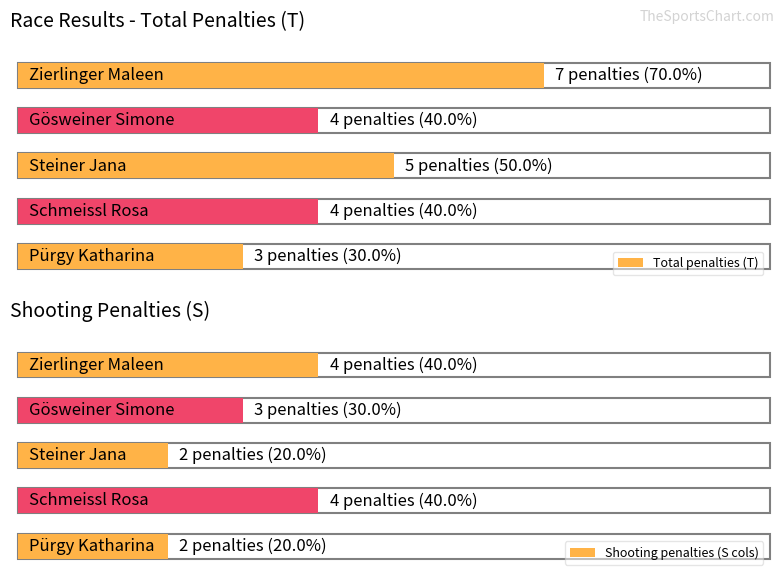

What is the difference between the maximum and minimum values in the Shooting penalties (S cols) series?

2